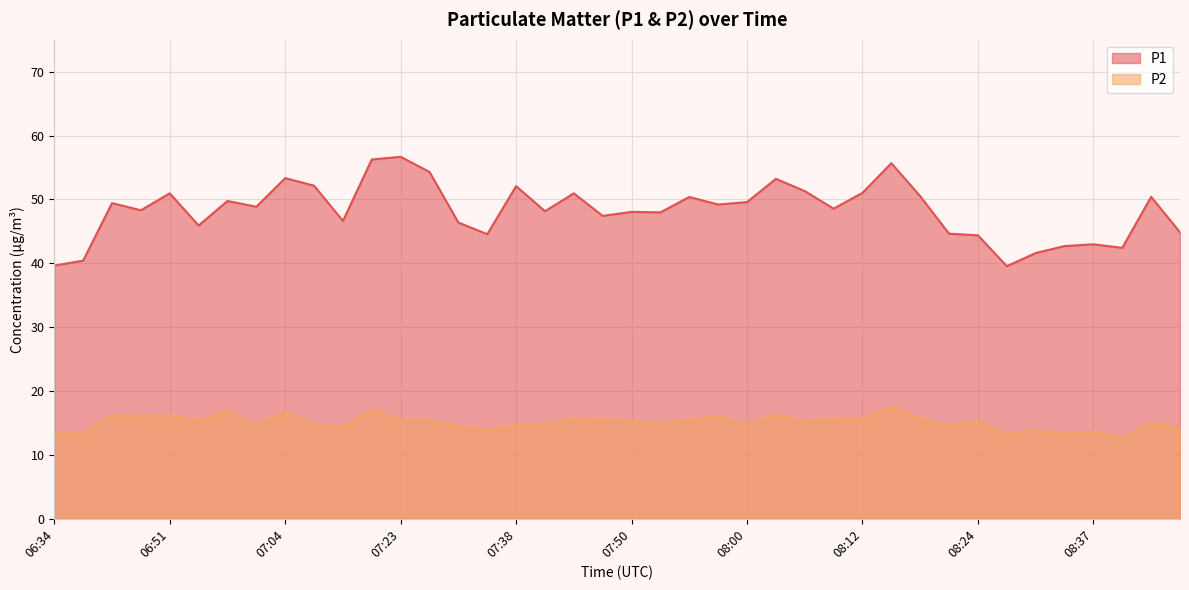

Is it true that P1 equals 40.4 at 06:39?

True